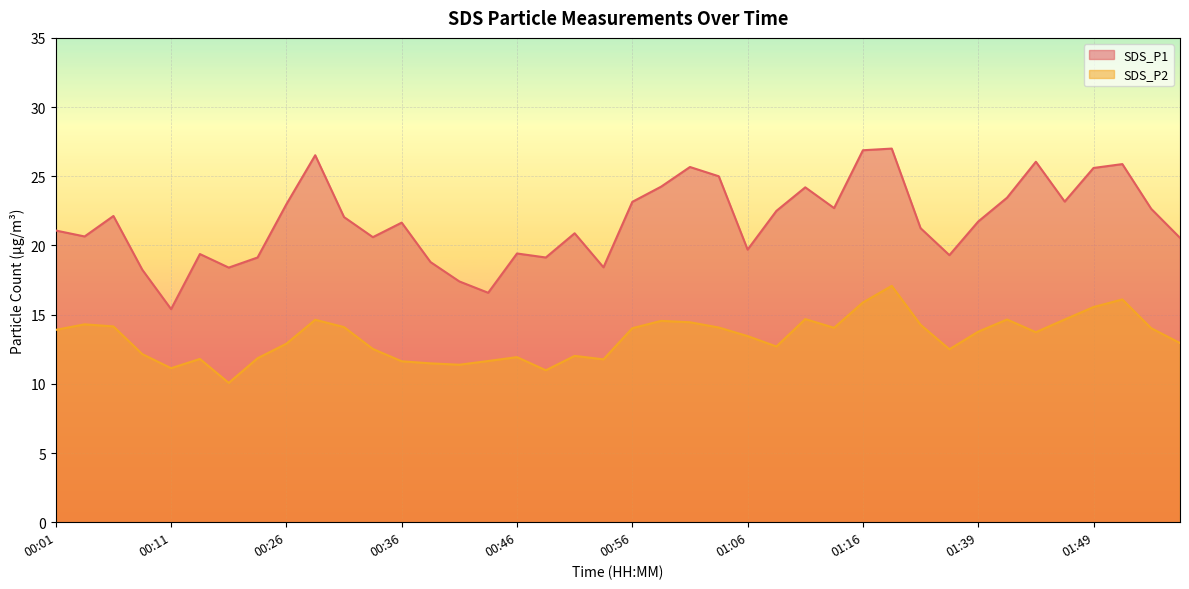

What is the value of the SDS_P1 point at the 23rd from the left?

25.7